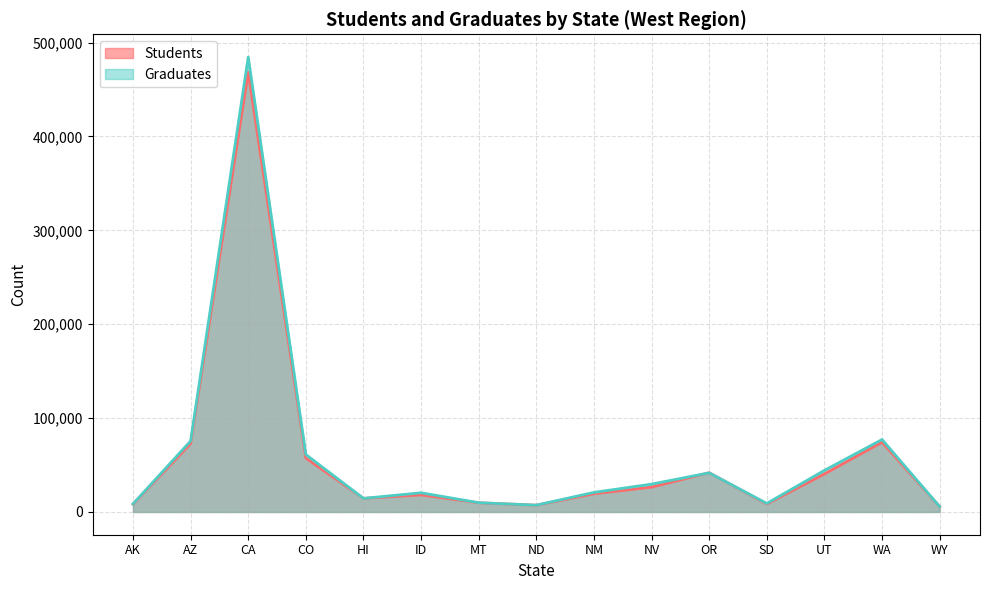

Where is Graduates nearest to the value 245181?

WA